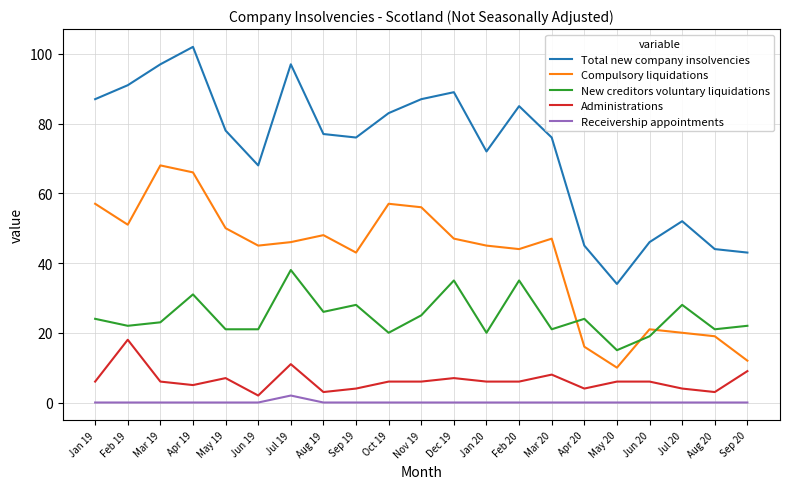

The Total new company insolvencies series shows 24 at Aug 20. True or false?

False